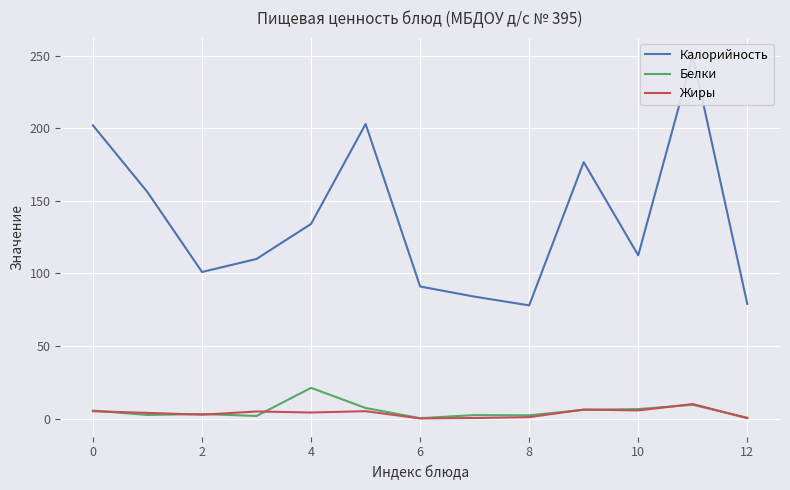

What is the difference between the maximum and minimum values in the Белки series?

20.9